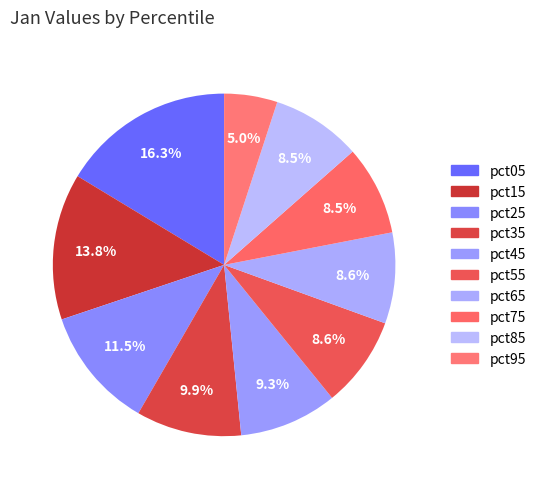

Count the number of slices in the pie.

10